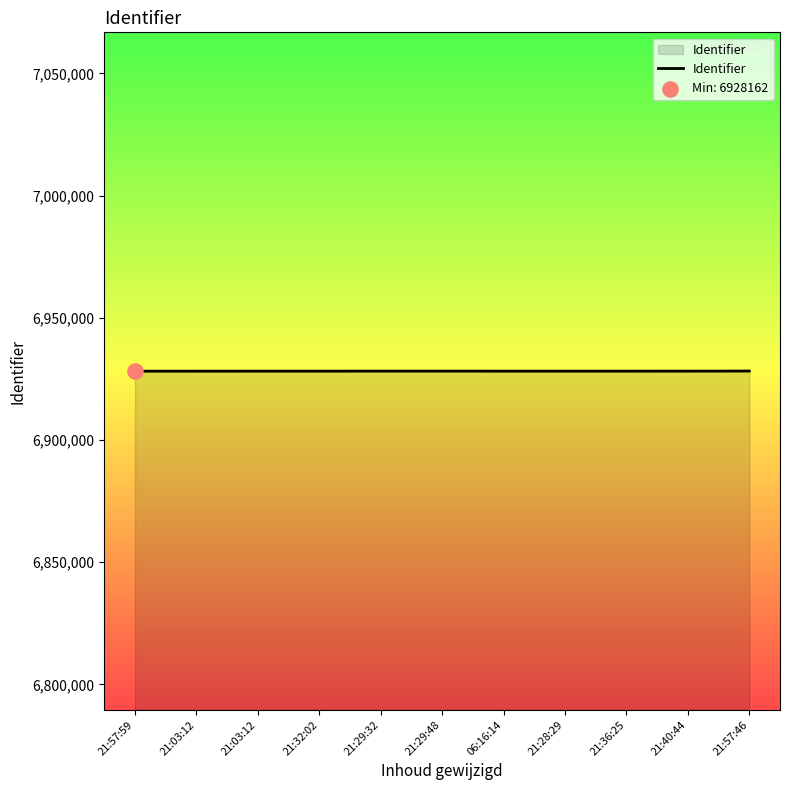

What is the ratio of the value at 21:57:46 to the value at 06:16:14?

1.0